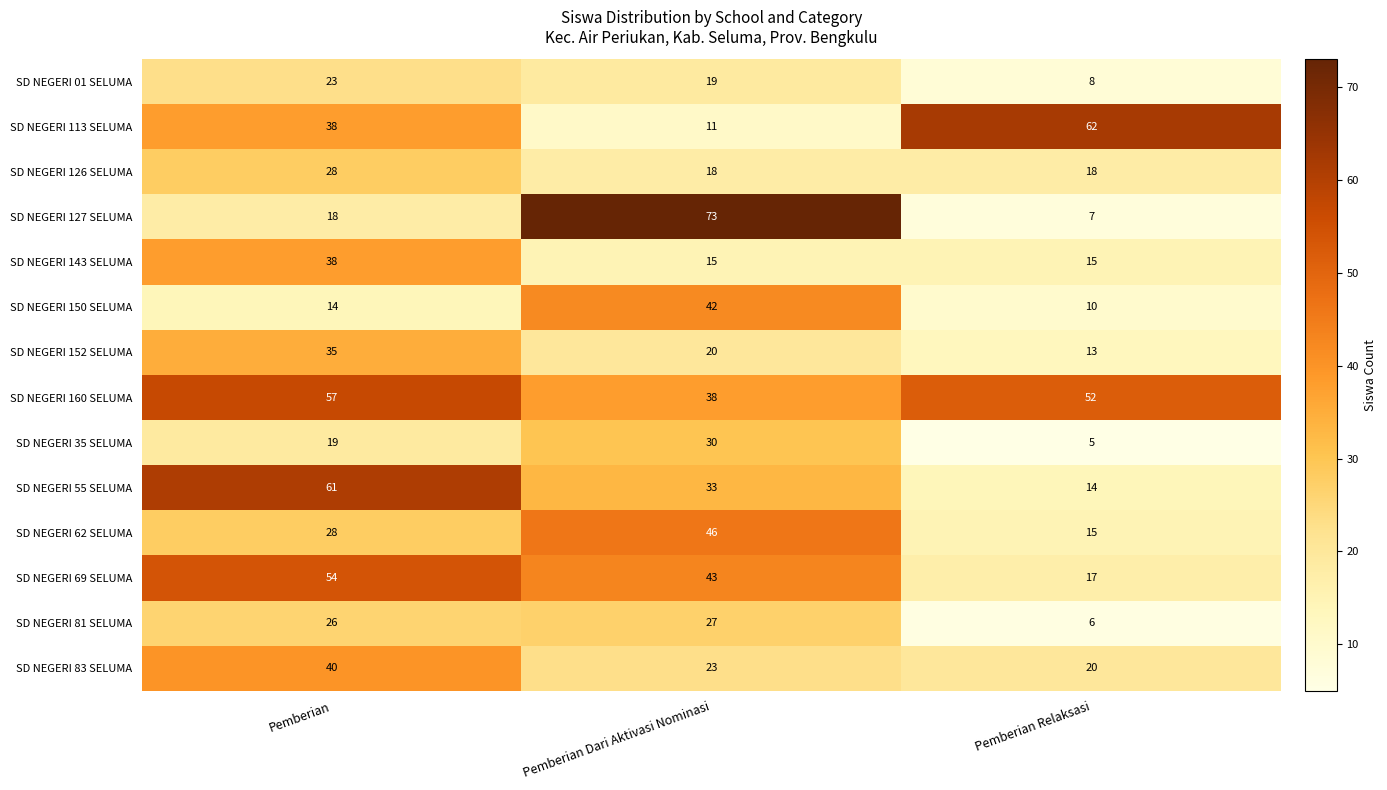

Is the value of SD NEGERI 62 SELUMA at Pemberian Dari Aktivasi Nominasi greater than the value of SD NEGERI 143 SELUMA at Pemberian?

Yes